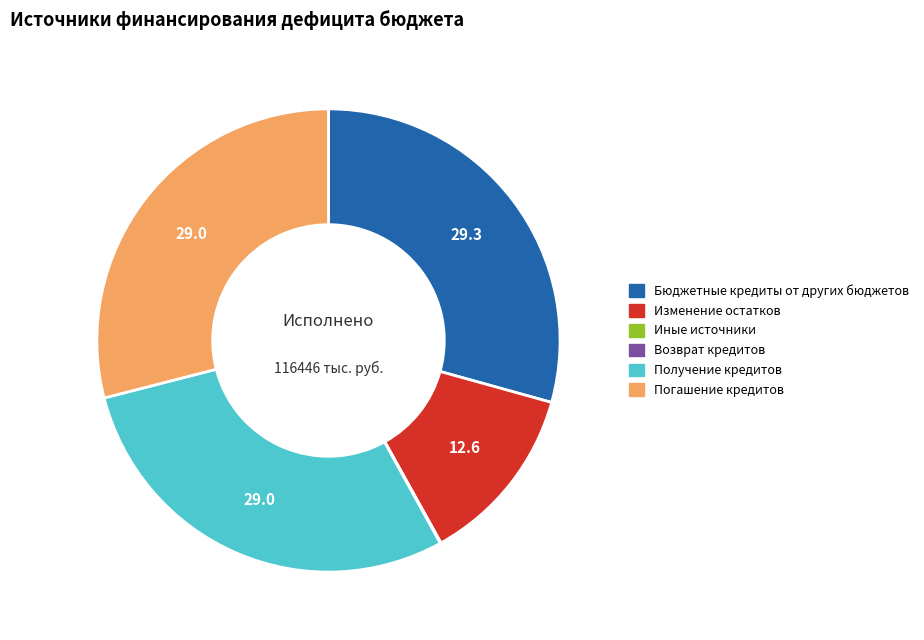

True or false: Погашение кредитов accounts for 18% of the total.

False